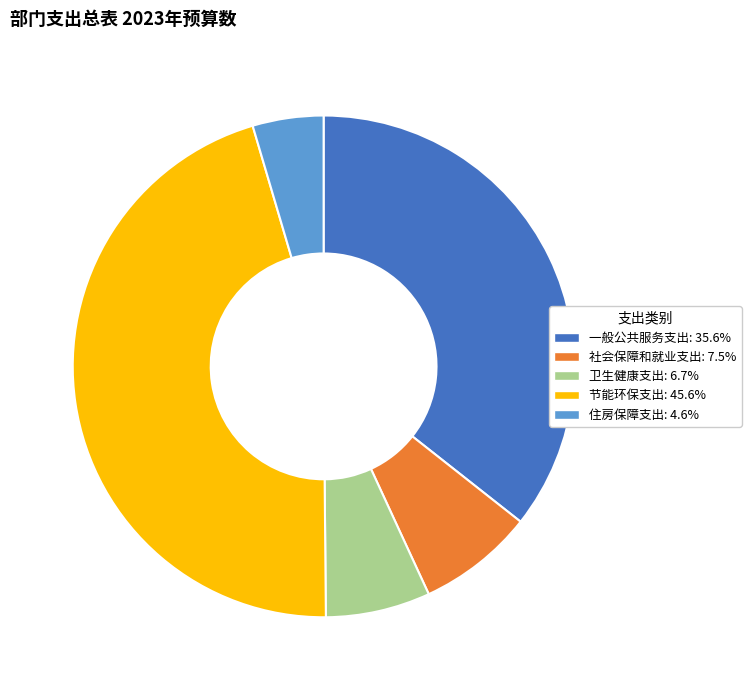

Which category has the biggest portion of the pie?

节能环保支出